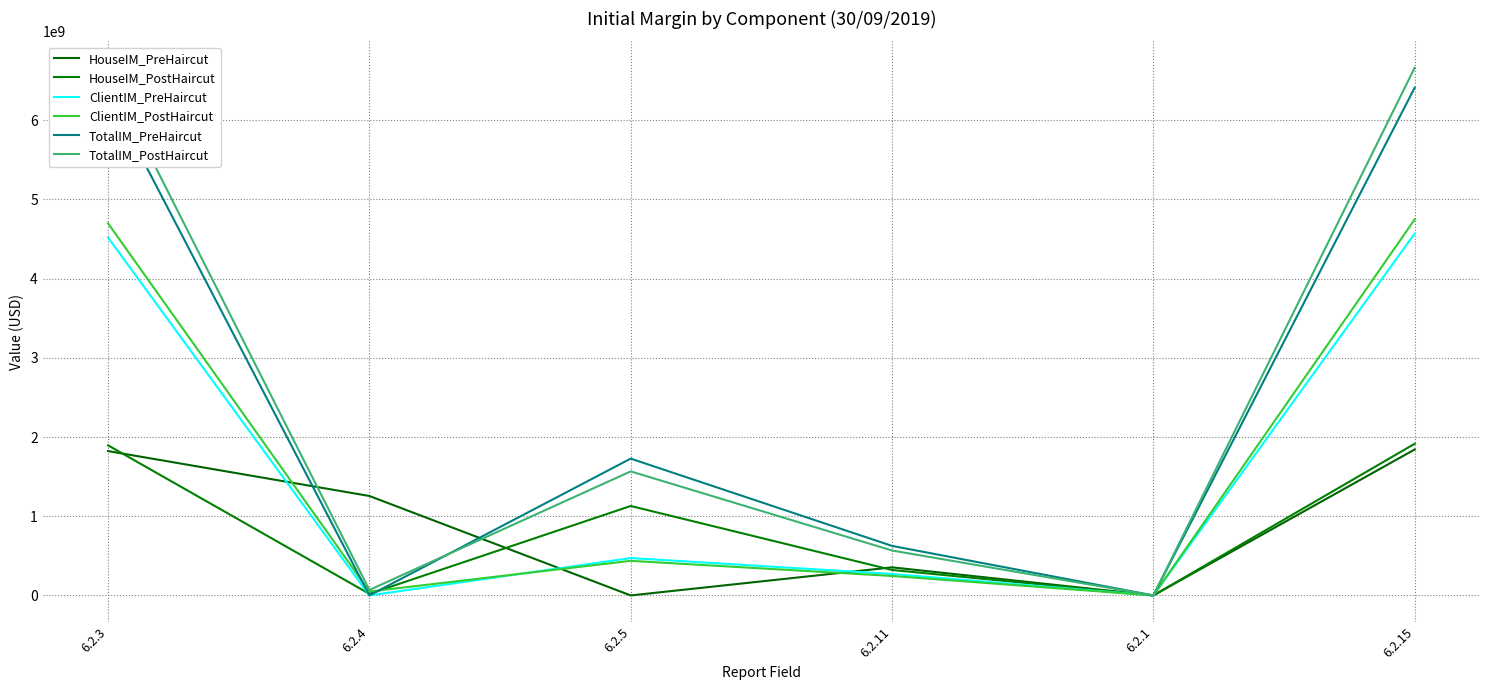

How many interior local peaks does the HouseIM_PreHaircut series have?

1